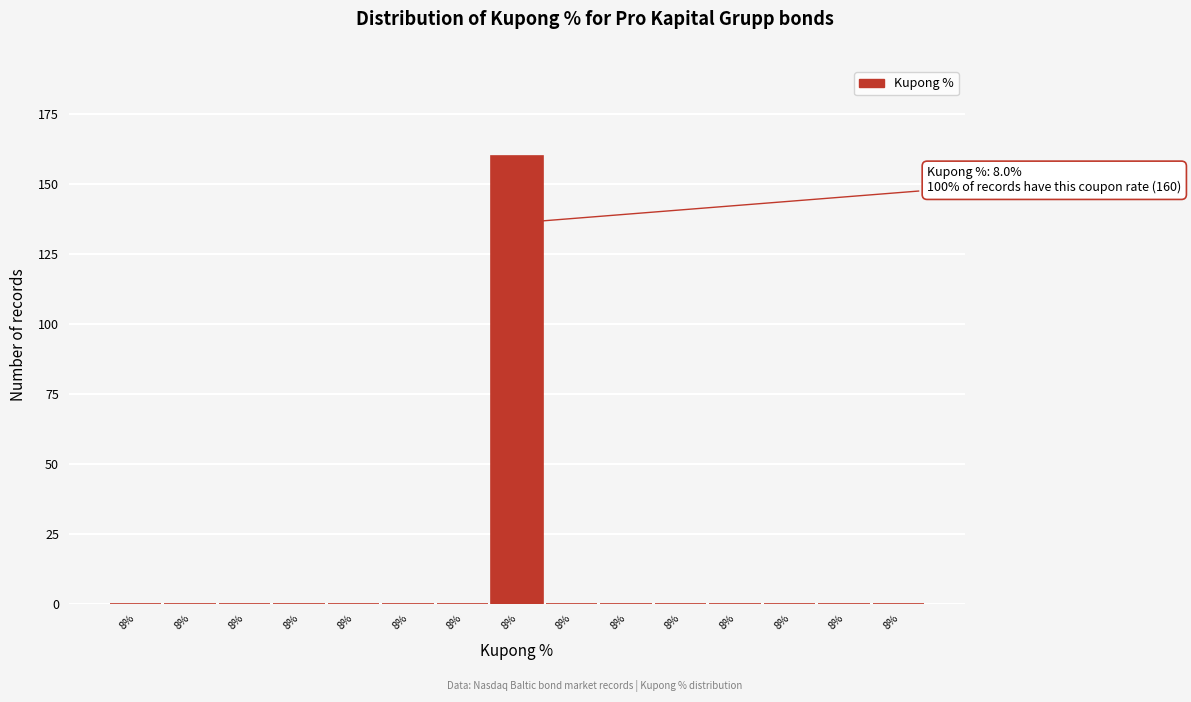

How many data points does each series have?

15